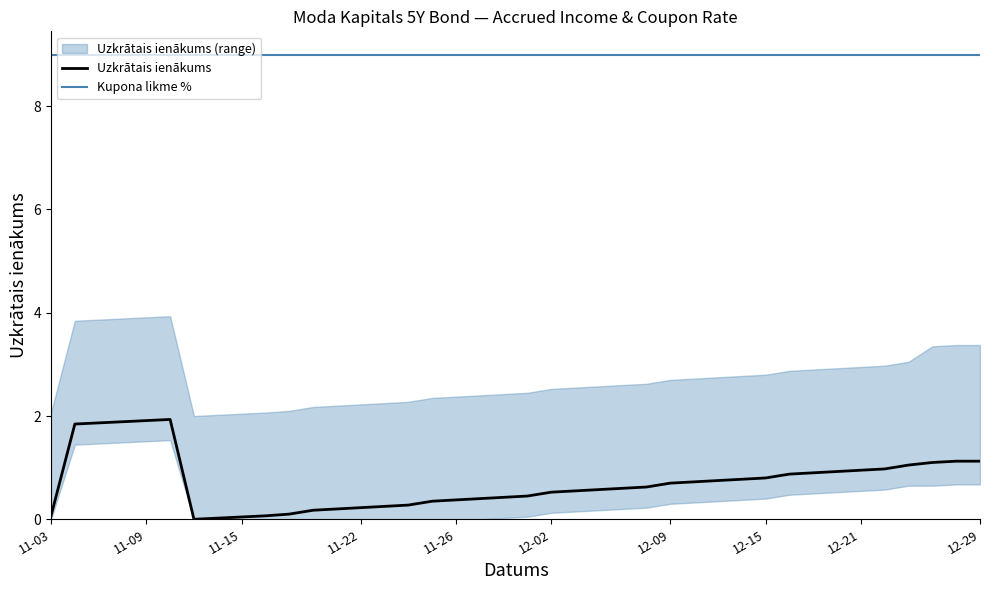

Reading left to right, list all the values displayed in this chart.

0.1	1.8	1.9	1.9	1.9	1.9	0.0	0.0	0.0	0.1	0.1	0.2	0.2	0.2	0.2	0.3	0.3	0.4	0.4	0.4	0.5	0.5	0.6	0.6	0.6	0.6	0.7	0.7	0.8	0.8	0.8	0.9	0.9	0.9	0.9	1.0	1.1	1.1	1.1	1.1